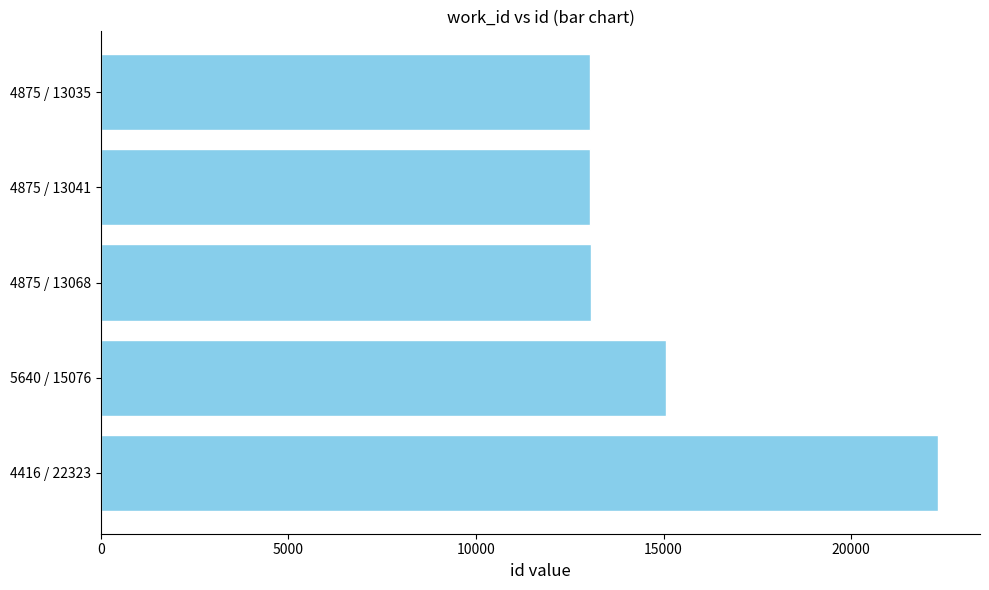

How many data points does each series have?

5